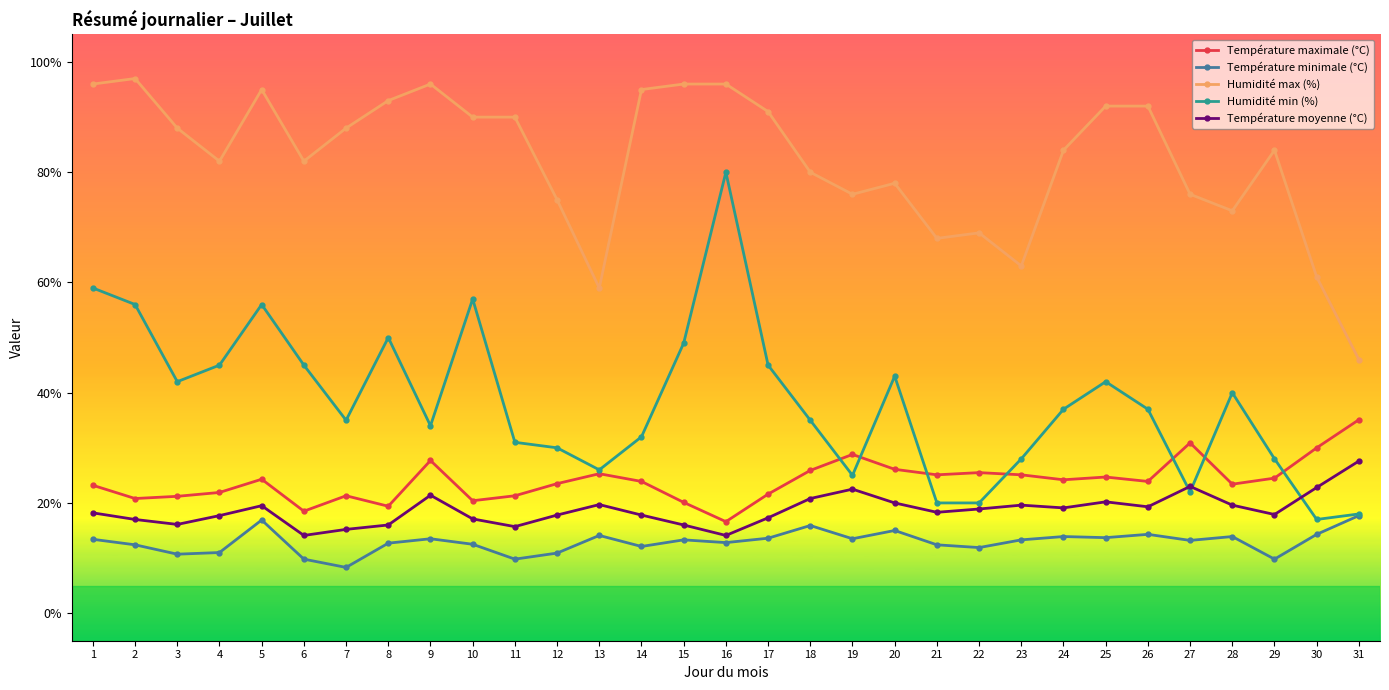

What are all the series names shown in the legend?

Température maximale (°C), Température minimale (°C), Humidité max (%), Humidité min (%), Température moyenne (°C)